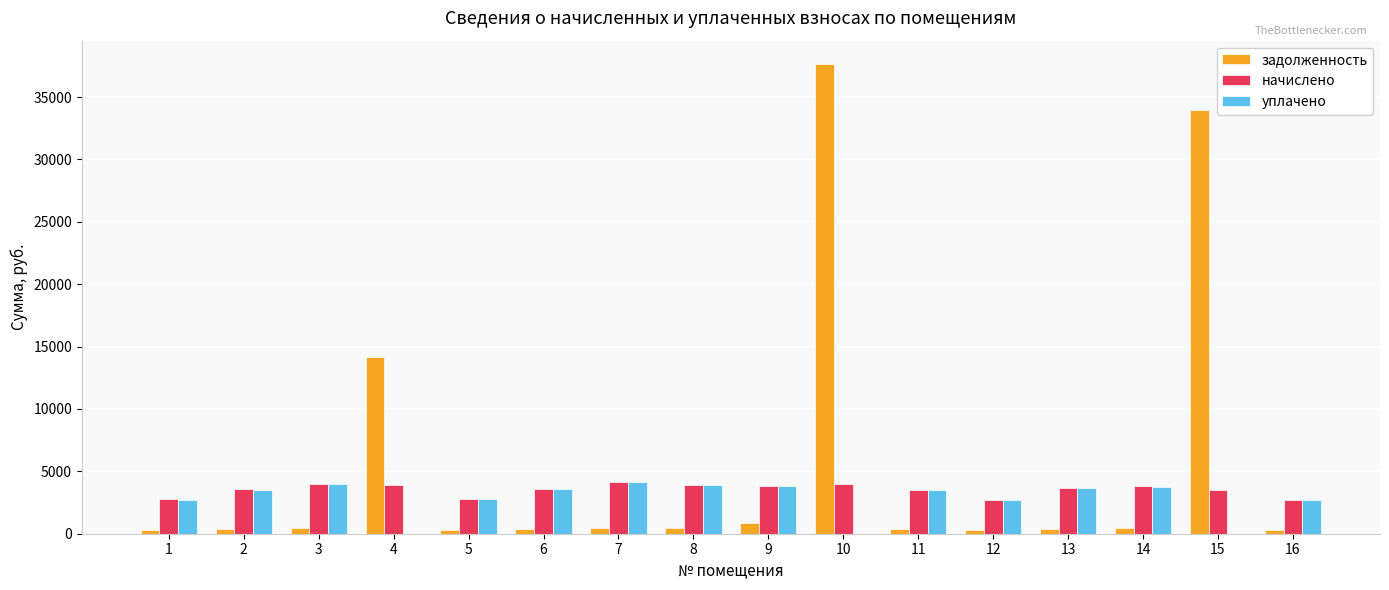

At which label does уплачено first exceed 3529?

2